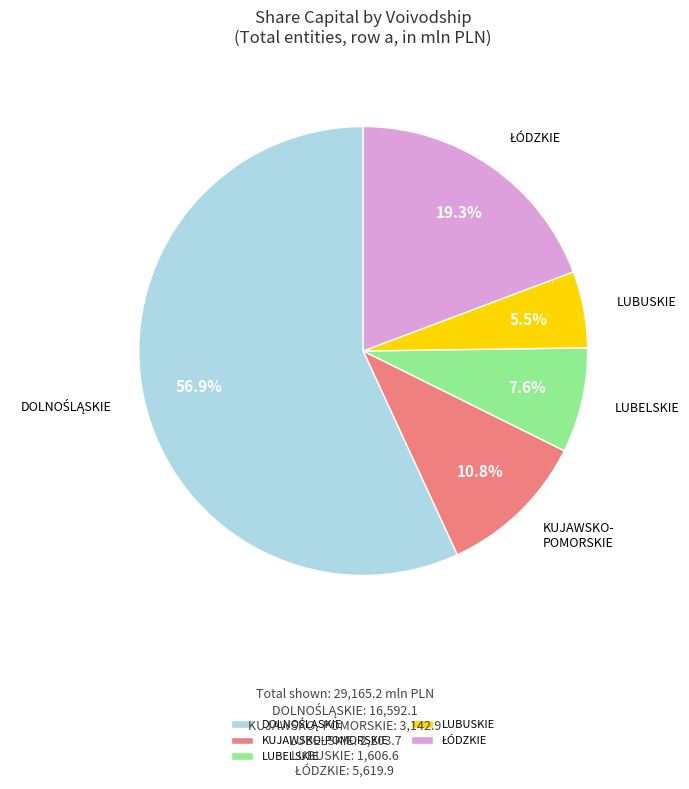

What is the ratio of the value at LUBELSKIE to the value at KUJAWSKO-POMORSKIE?

0.7